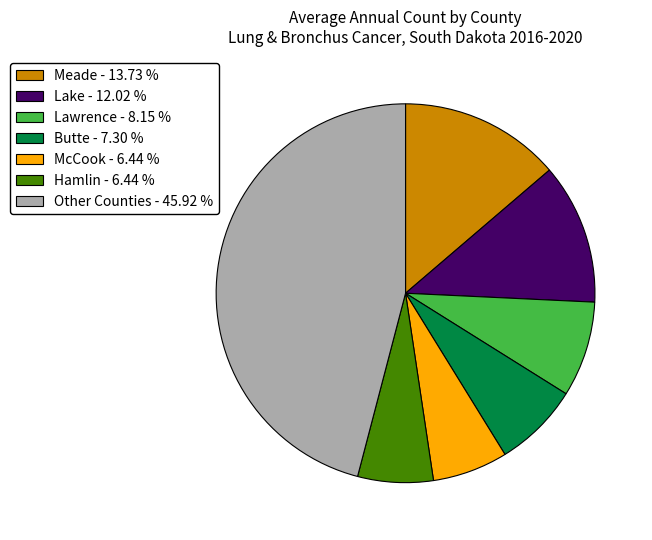

What is the largest slice in the pie chart?

Other Counties - 45.92 %